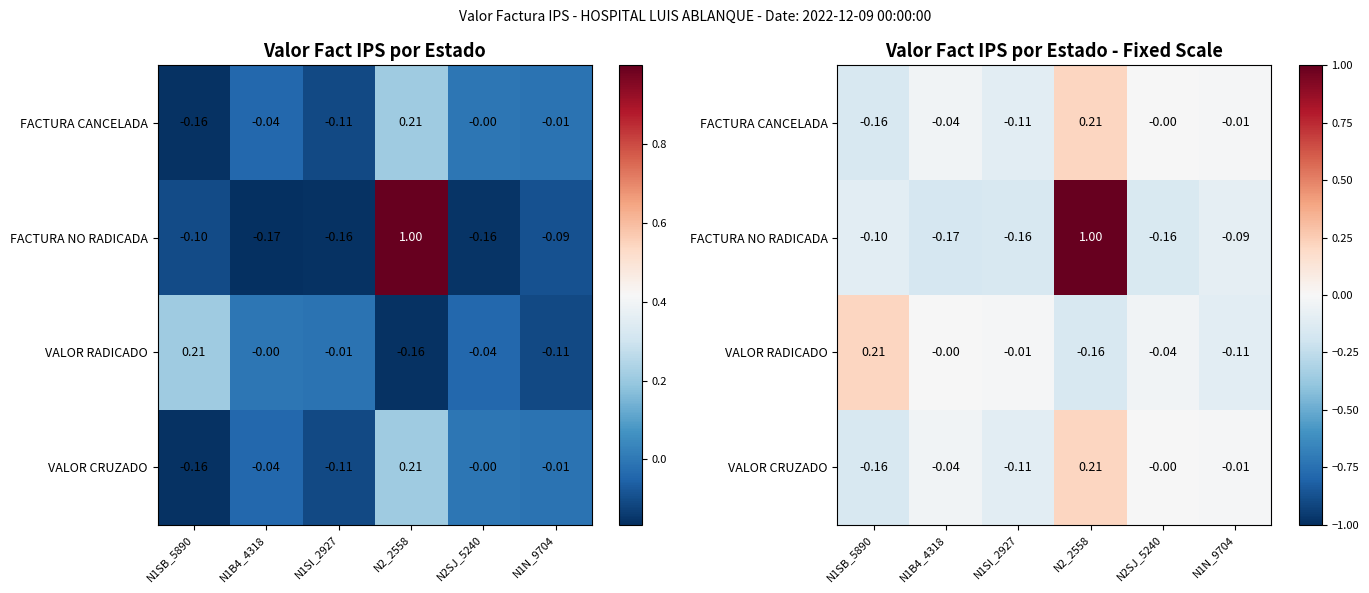

How many positive values does the VALOR RADICADO series have?

1